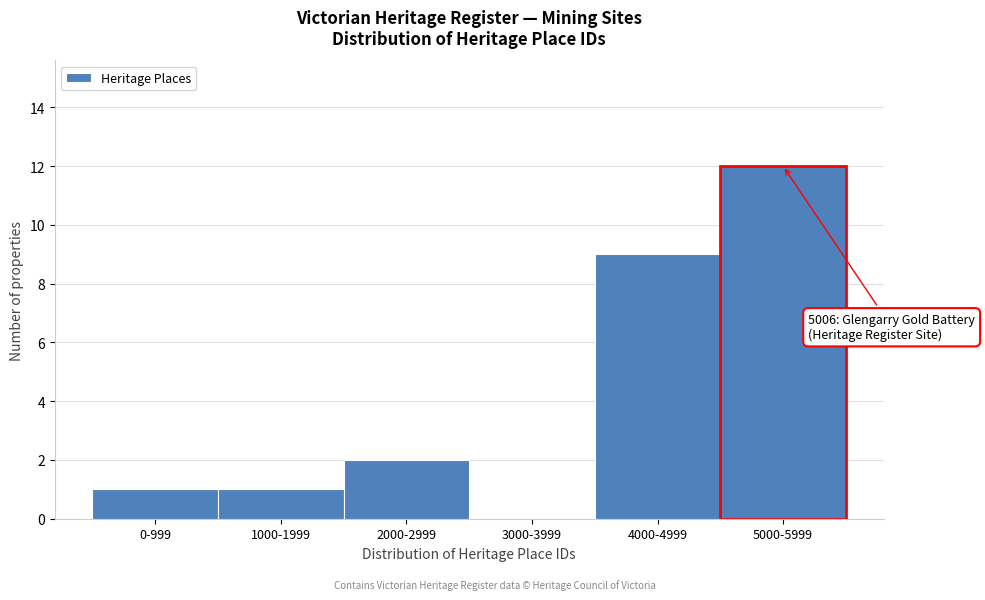

Reading left to right, list all the values displayed in this chart.

0-999=1	1000-1999=1	2000-2999=2	3000-3999=0	4000-4999=9	5000-5999=12